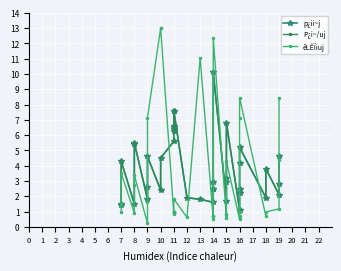

What is the minimum value shown in the chart?

0.2